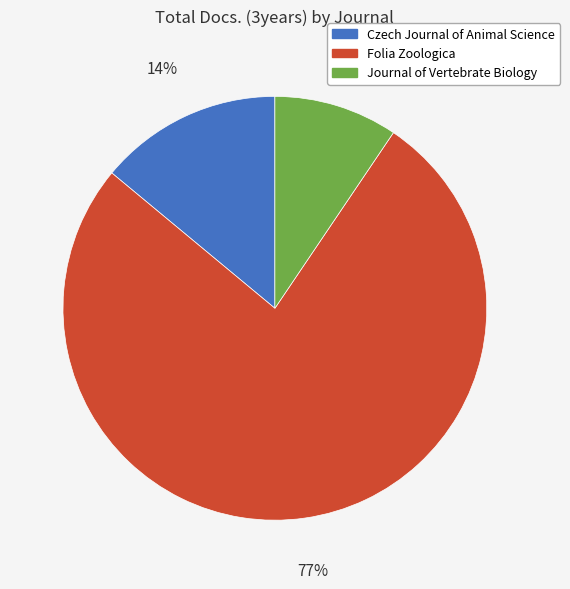

Rank the categories by value from highest to lowest.

Folia Zoologica, Czech Journal of Animal Science, Journal of Vertebrate Biology